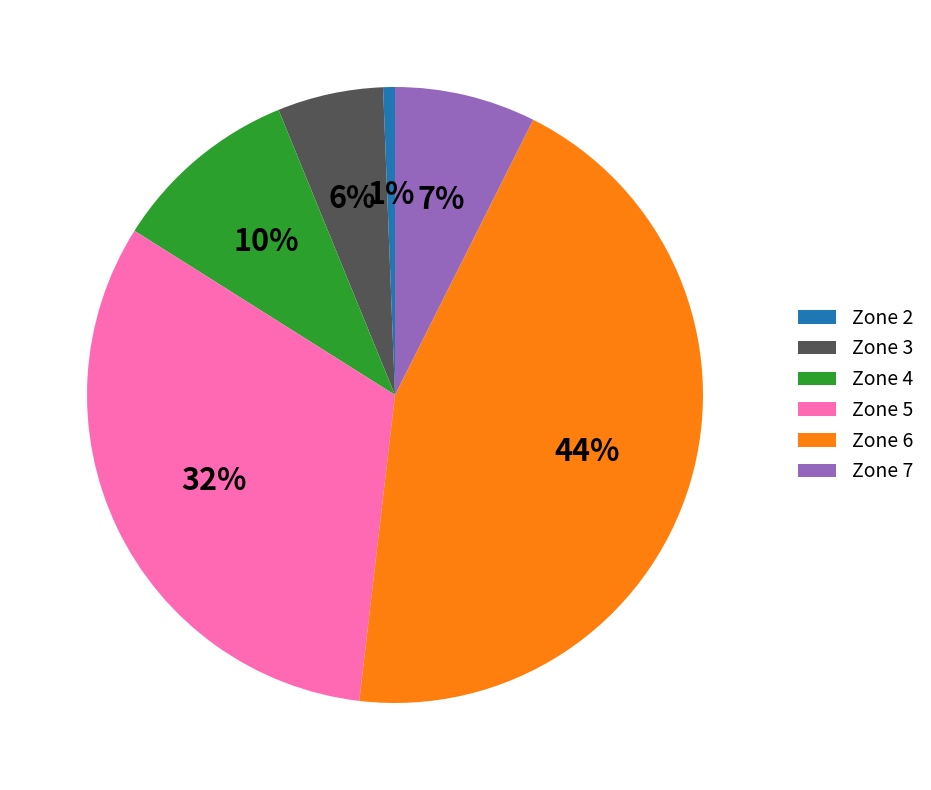

Which slice is the largest?

Zone 6